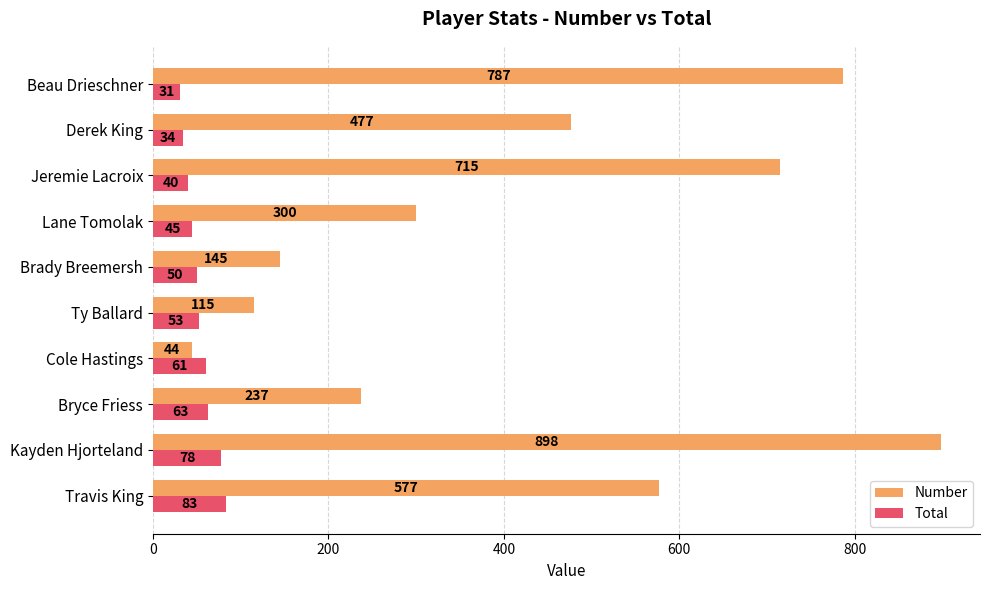

Rank the series by their maximum value, from highest to lowest.

Number, Total